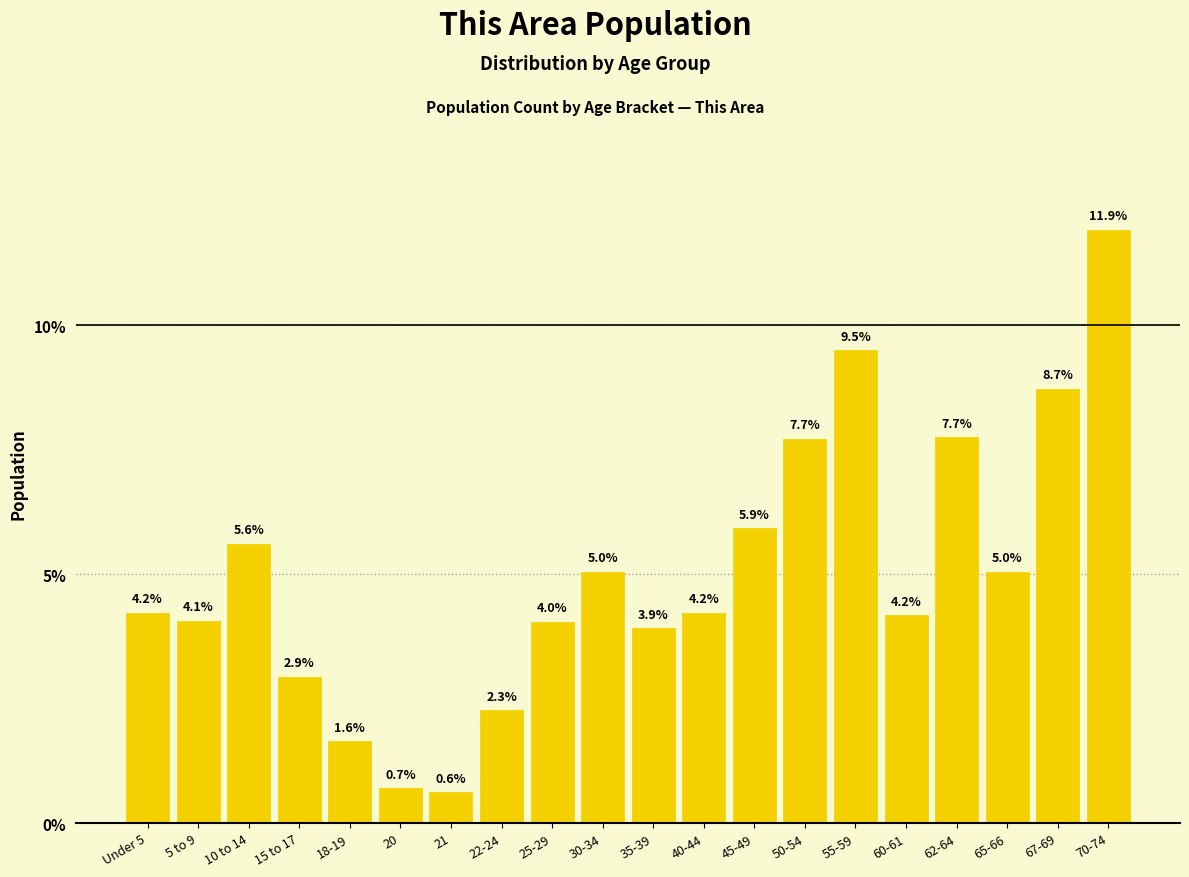

Reading left to right, list all the values displayed in this chart.

Under 5=4.2	5 to 9=4.1	10 to 14=5.6	15 to 17=2.9	18-19=1.6	20=0.7	21=0.6	22-24=2.3	25-29=4.0	30-34=5.0	35-39=3.9	40-44=4.2	45-49=5.9	50-54=7.7	55-59=9.5	60-61=4.2	62-64=7.7	65-66=5.0	67-69=8.7	70-74=11.9